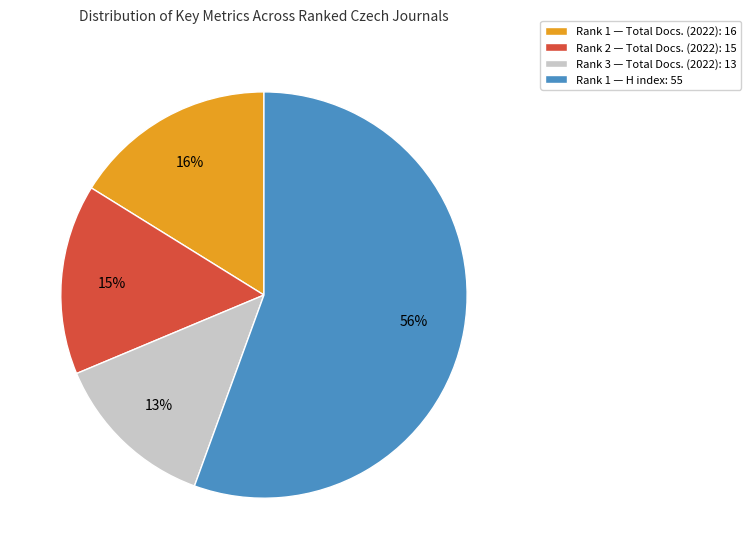

True or false: Rank 1 — Total Docs. (2022): 16 accounts for 24% of the total.

False